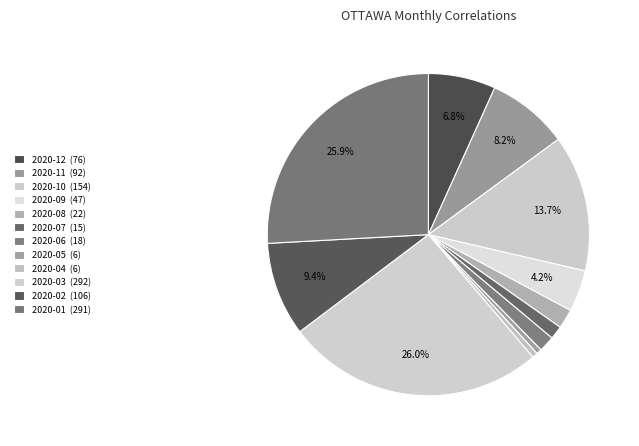

How many segments does this pie chart have?

12